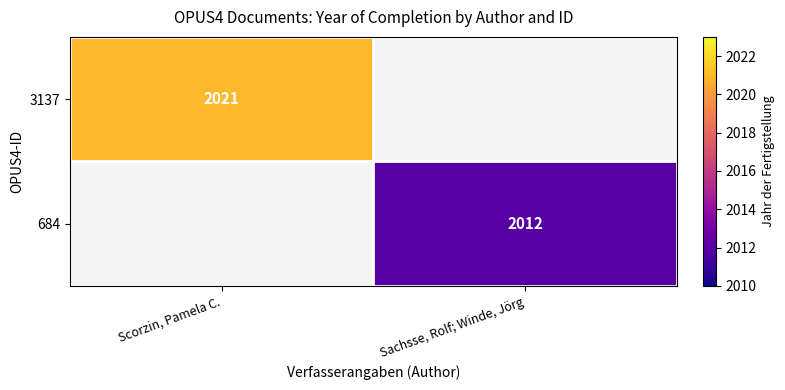

Is it true that 3137 equals 1046 at Scorzin, Pamela C.?

False